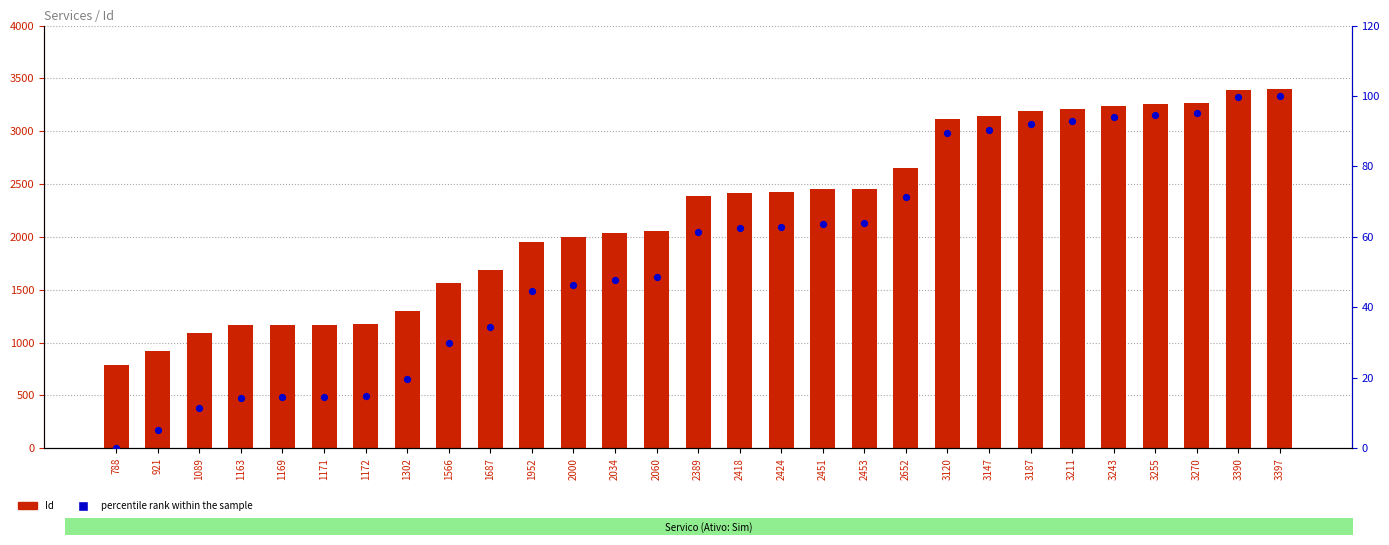

At how many categories does at least one series exceed 2282?

15